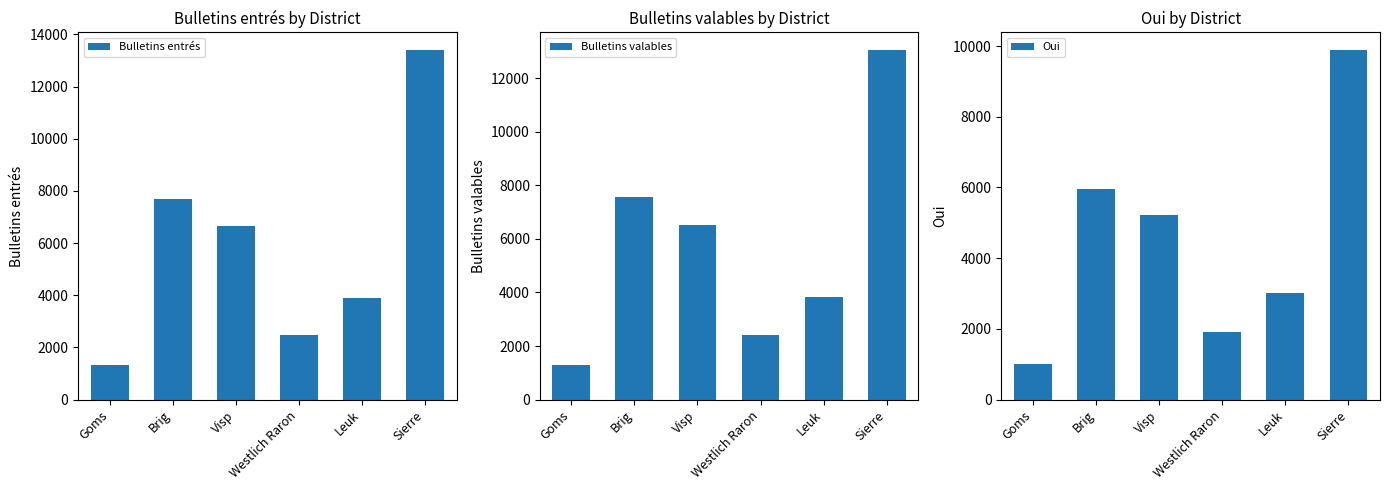

Reading right to left, transcribe all the data shown in this chart.

Bulletins entrés: Sierre=13406	Leuk=3904	Westlich Raron=2466	Visp=6667	Brig=7704	Goms=1337
Bulletins valables: Sierre=13056	Leuk=3835	Westlich Raron=2425	Visp=6524	Brig=7556	Goms=1305
Oui: Sierre=9892	Leuk=3027	Westlich Raron=1921	Visp=5217	Brig=5959	Goms=1019